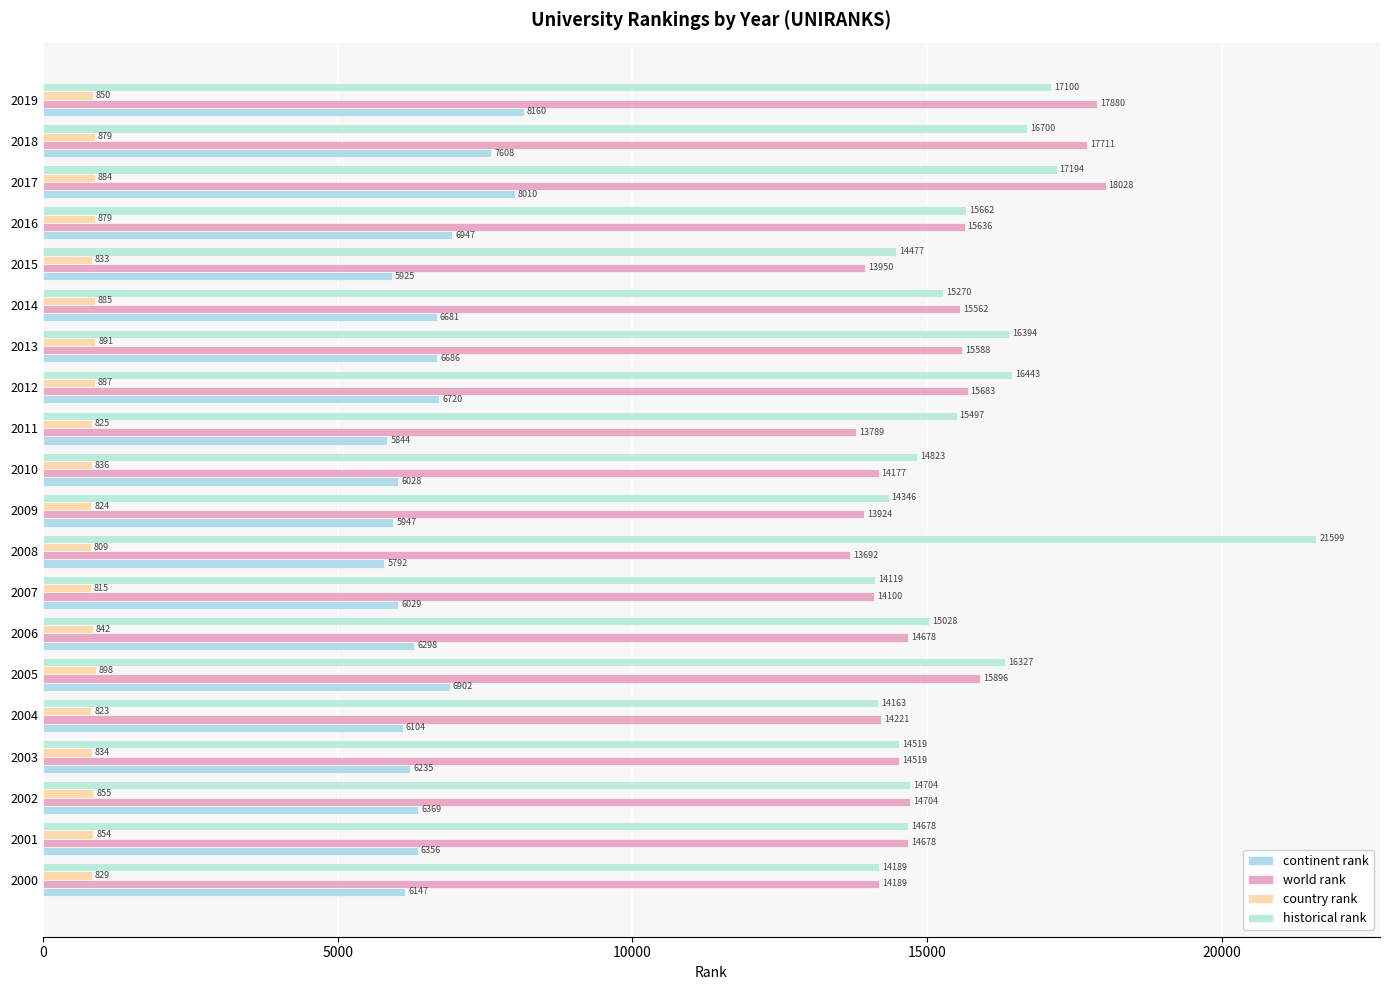

At which category does the chart reach its peak across all series?

2008